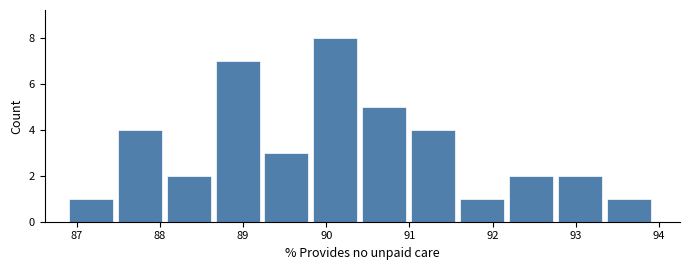

Which range on the x-axis has the tallest bar?

89.8 to 90.4